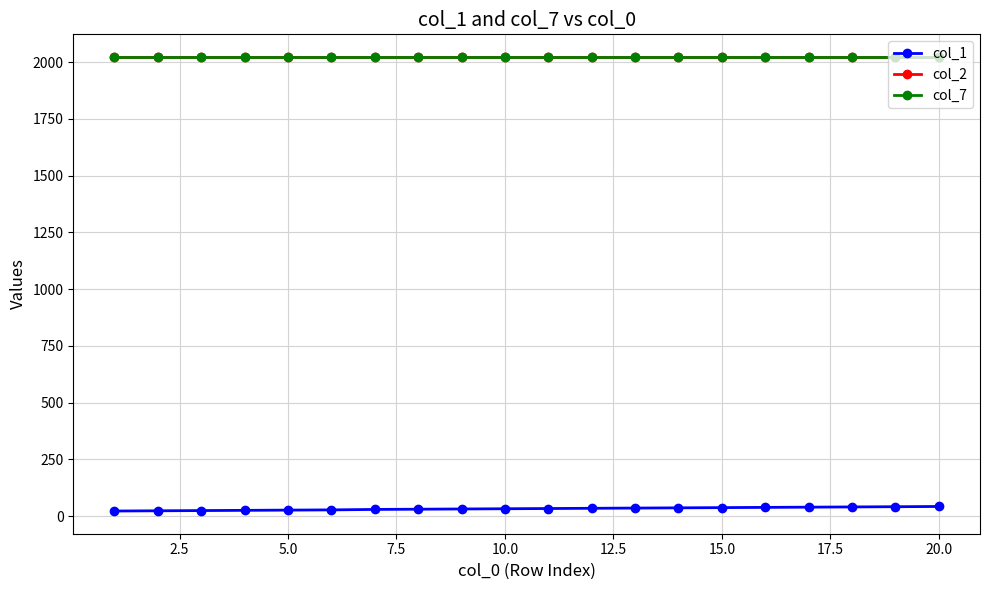

True or false: col_2 and col_1 cross at least once.

False